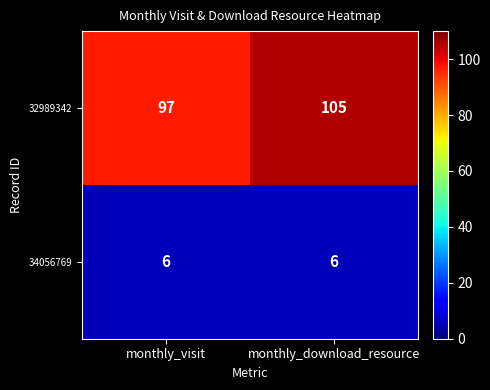

List the series in order of their overall mean, highest first.

32989342, 34056769